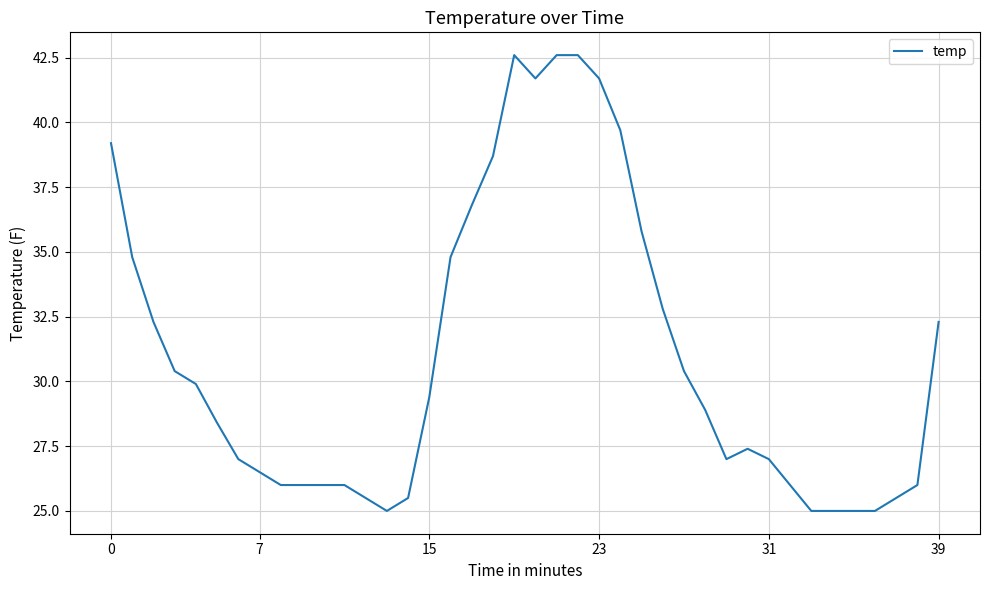

What is the difference between the maximum and minimum values?

17.6